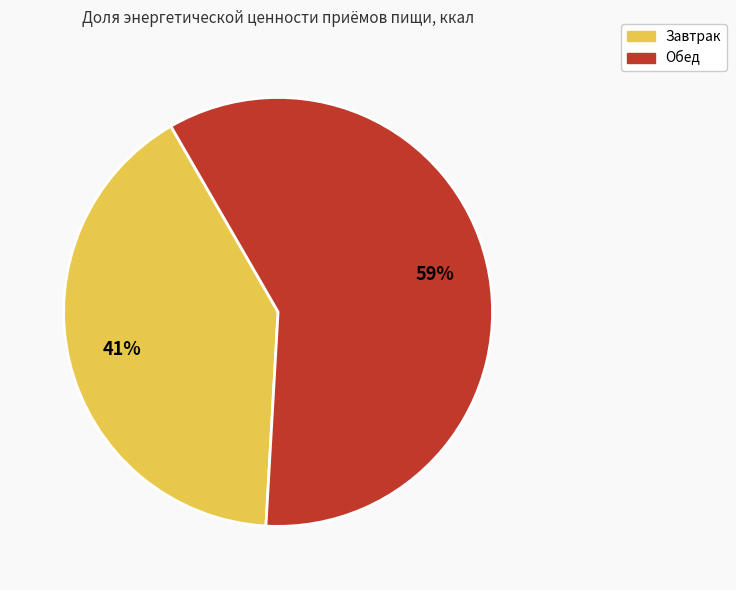

Rank the categories by value from highest to lowest.

Обед, Завтрак